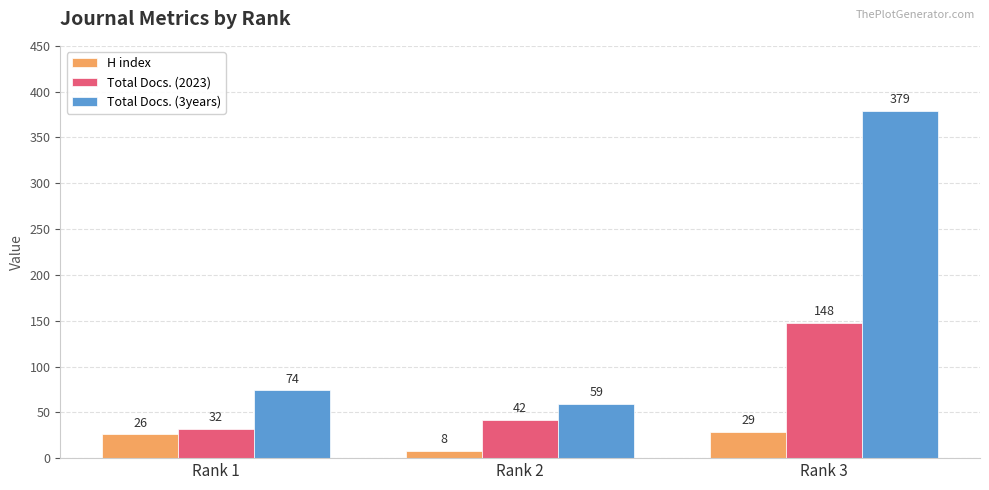

How many distinct data groups are displayed?

3